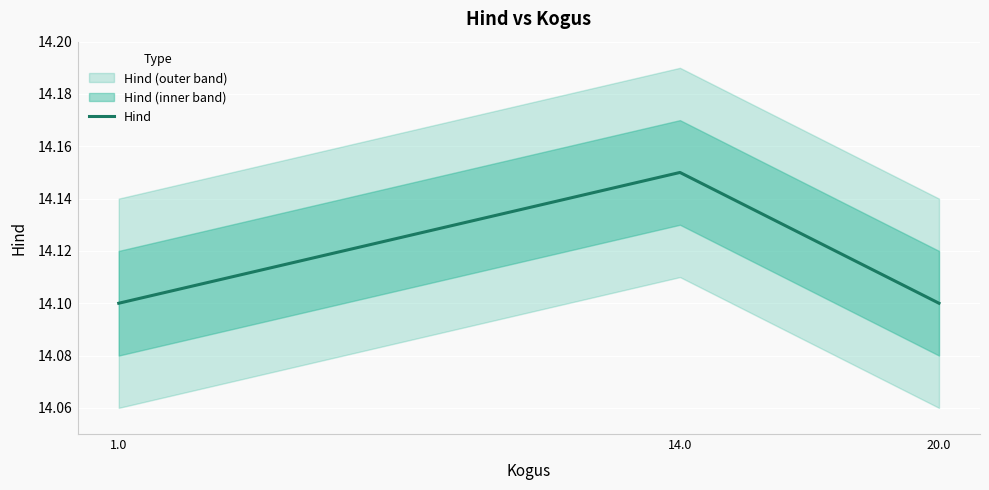

What position from the left is 14.0?

2